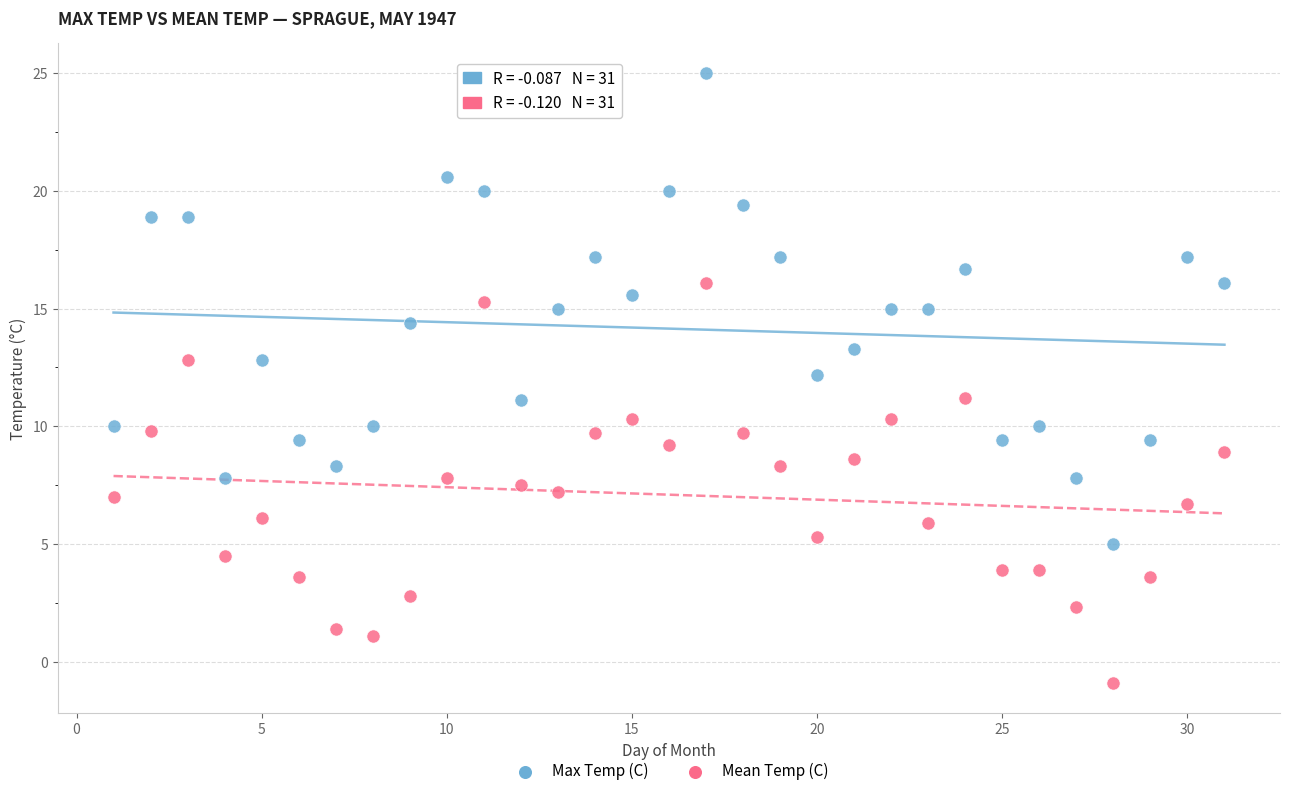

Which series reaches the minimum Y coordinate?

Mean Temp (C)